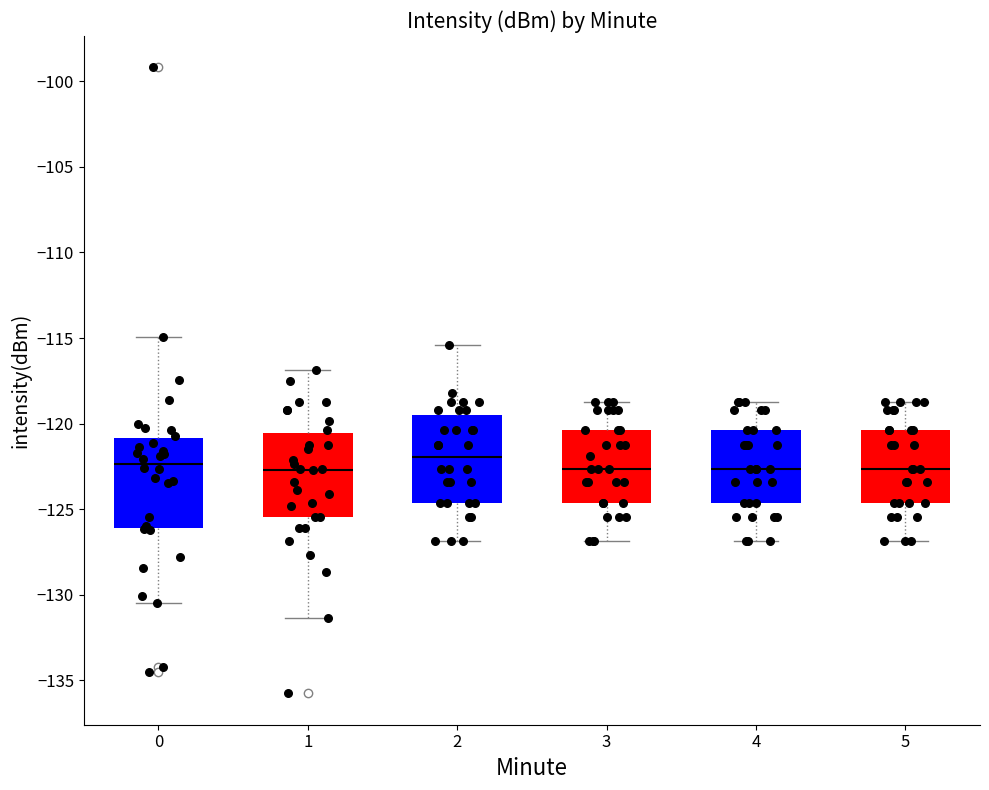

Reading left to right, transcribe this box plot: for each box, give where its median line is, the range the box spans, and where its two whiskers end, as read against the y-axis. The values are not printed on the chart, so give them approximately, as read against the axis.

0: median -122.5, box -126.0 to -121.0, whiskers -130.5 to -115.0
1: median -122.5, box -125.5 to -120.5, whiskers -131.5 to -117.0
2: median -122.0, box -124.5 to -119.5, whiskers -127.0 to -115.5
3: median -122.5, box -124.5 to -120.5, whiskers -127.0 to -119.0
4: median -122.5, box -124.5 to -120.5, whiskers -127.0 to -119.0
5: median -122.5, box -124.5 to -120.5, whiskers -127.0 to -119.0